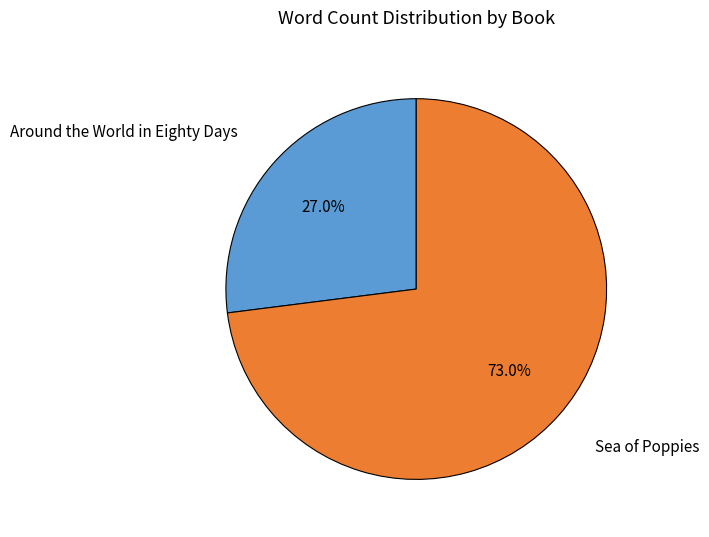

What percentage is the Sea of Poppies slice, to the nearest percent?

73%